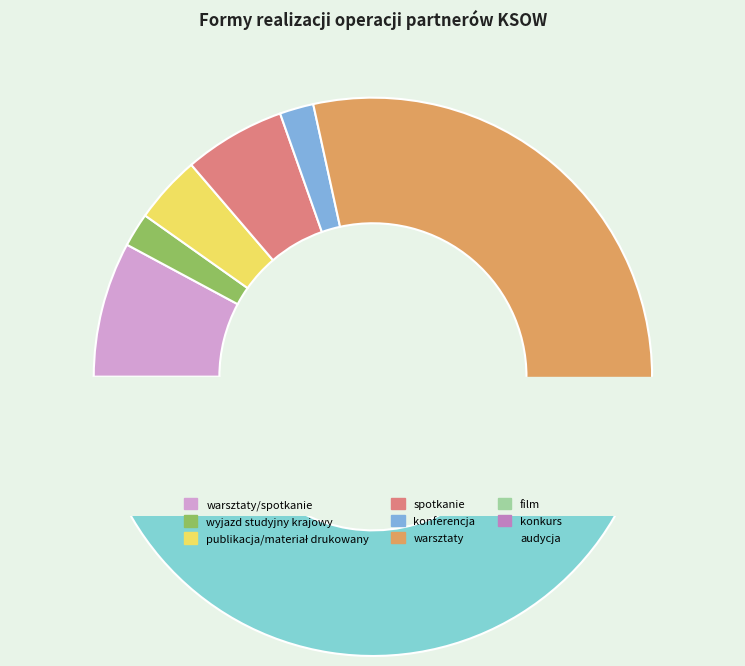

Between warsztaty and film, which is larger?

warsztaty